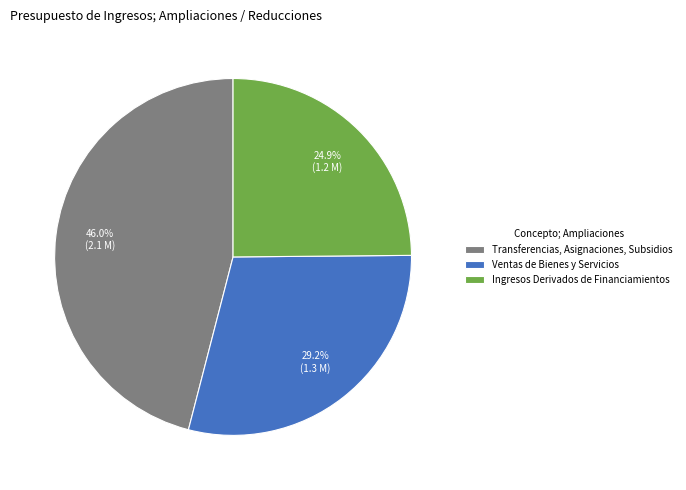

Between Ventas de Bienes y Servicios and Transferencias, Asignaciones, Subsidios, which is larger?

Transferencias, Asignaciones, Subsidios